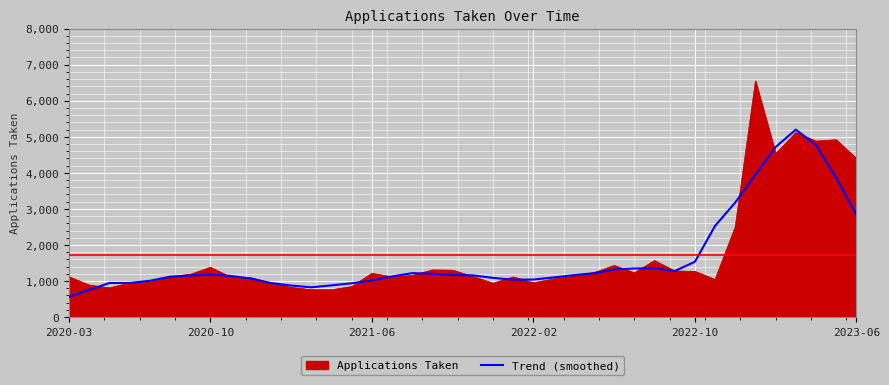

Which series has the widest spread of values?

Applications Taken